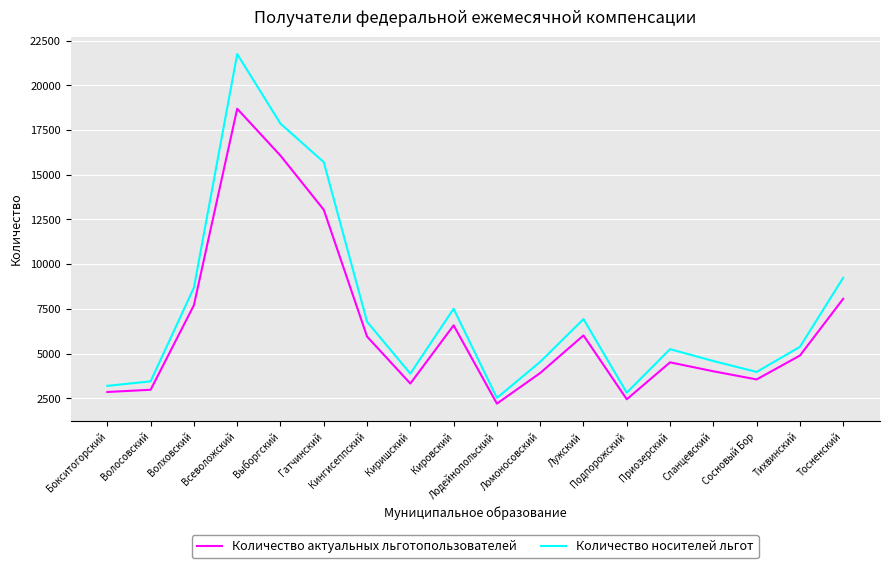

Rank the series by their average value, from highest to lowest.

Количество носителей льгот, Количество актуальных льготопользователей